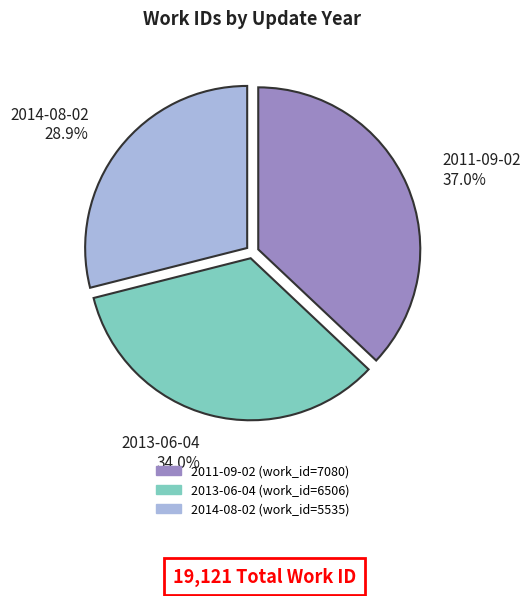

Which slice is the largest?

2011-09-02